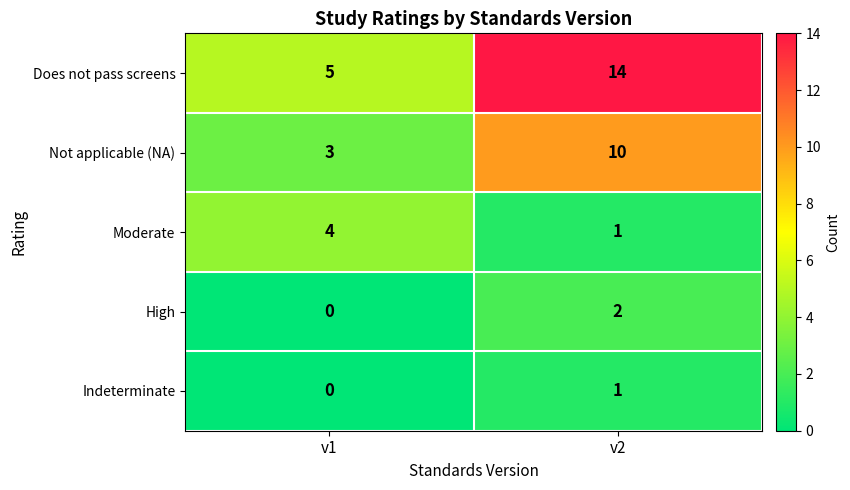

Which series has the largest range (max minus min)?

Does not pass screens